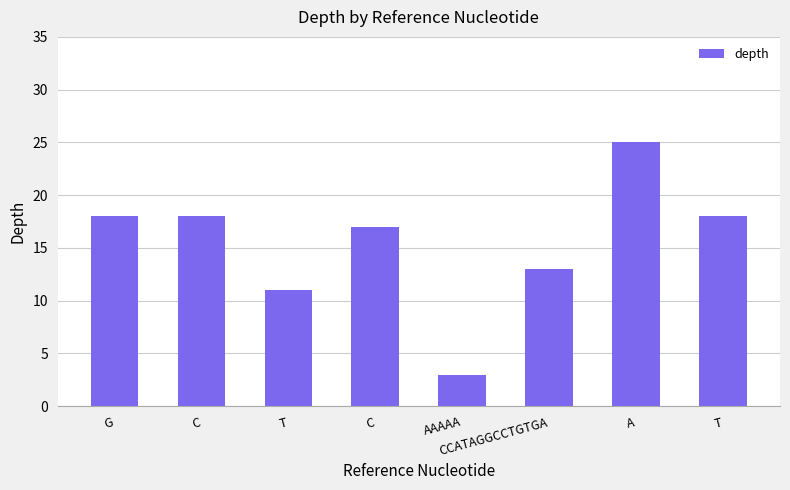

Count the number of data series in this chart.

1